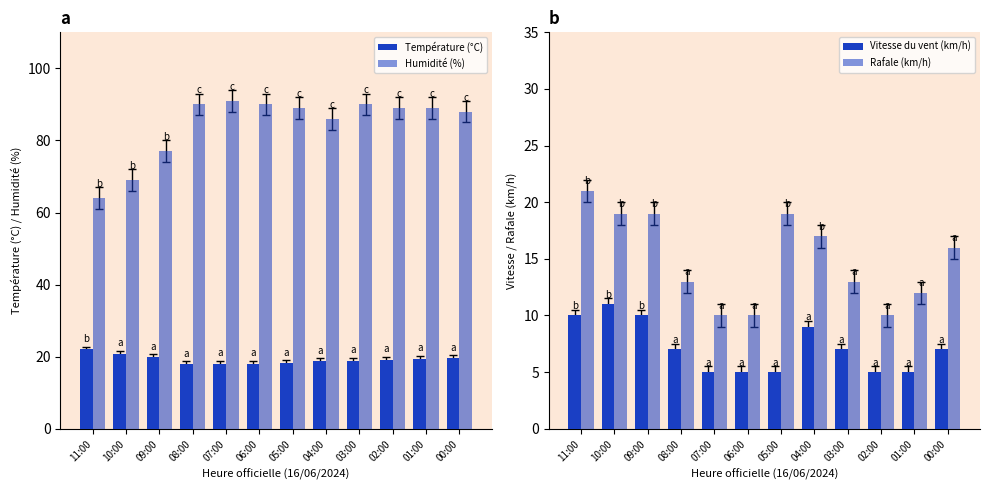

Which series has the largest total across all categories?

Humidité (%)